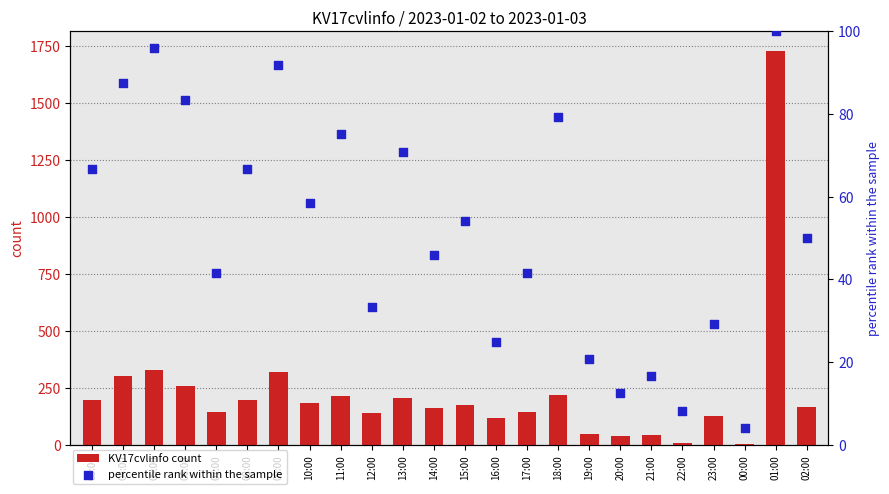

At which category is the sum across all series the highest?

01:00